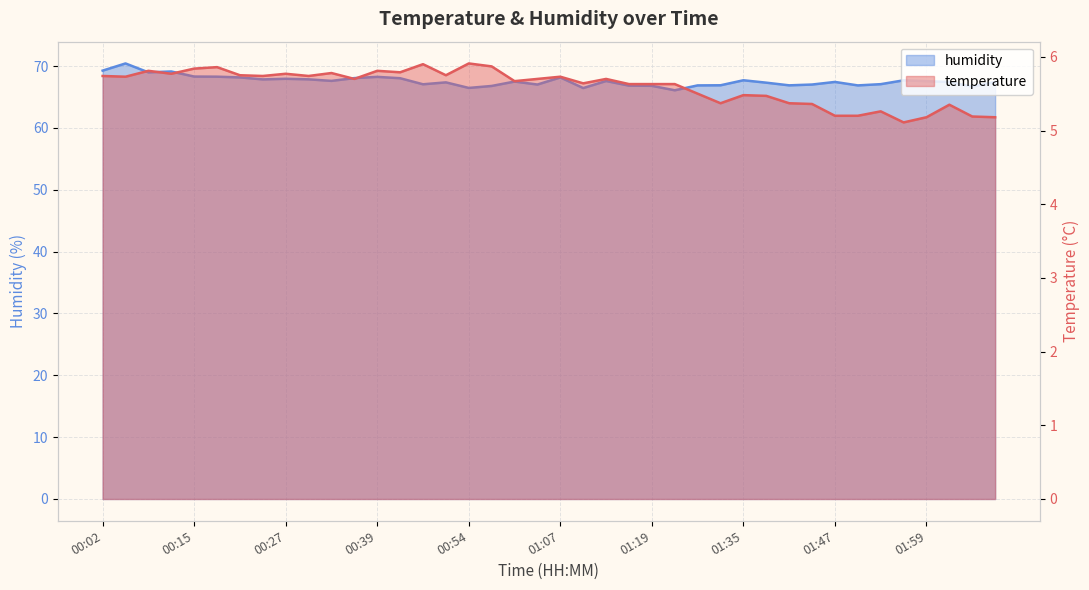

How many series are shown in this chart?

2